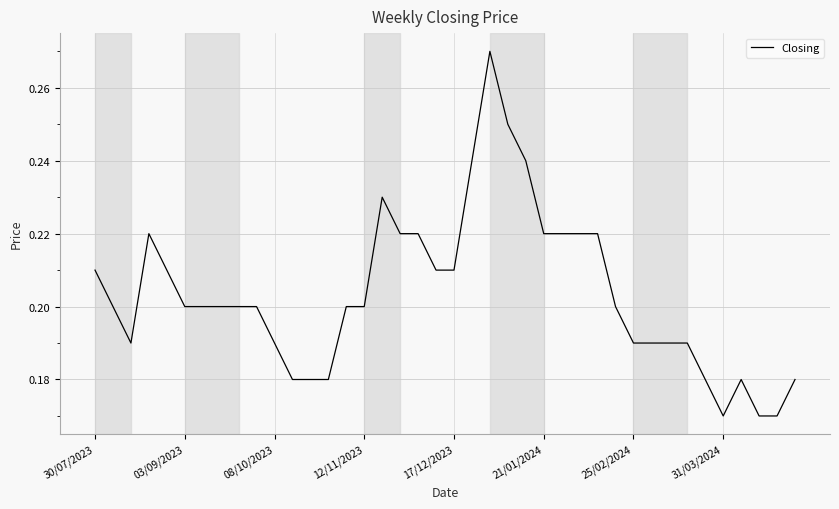

What is the maximum value shown in the chart?

0.3